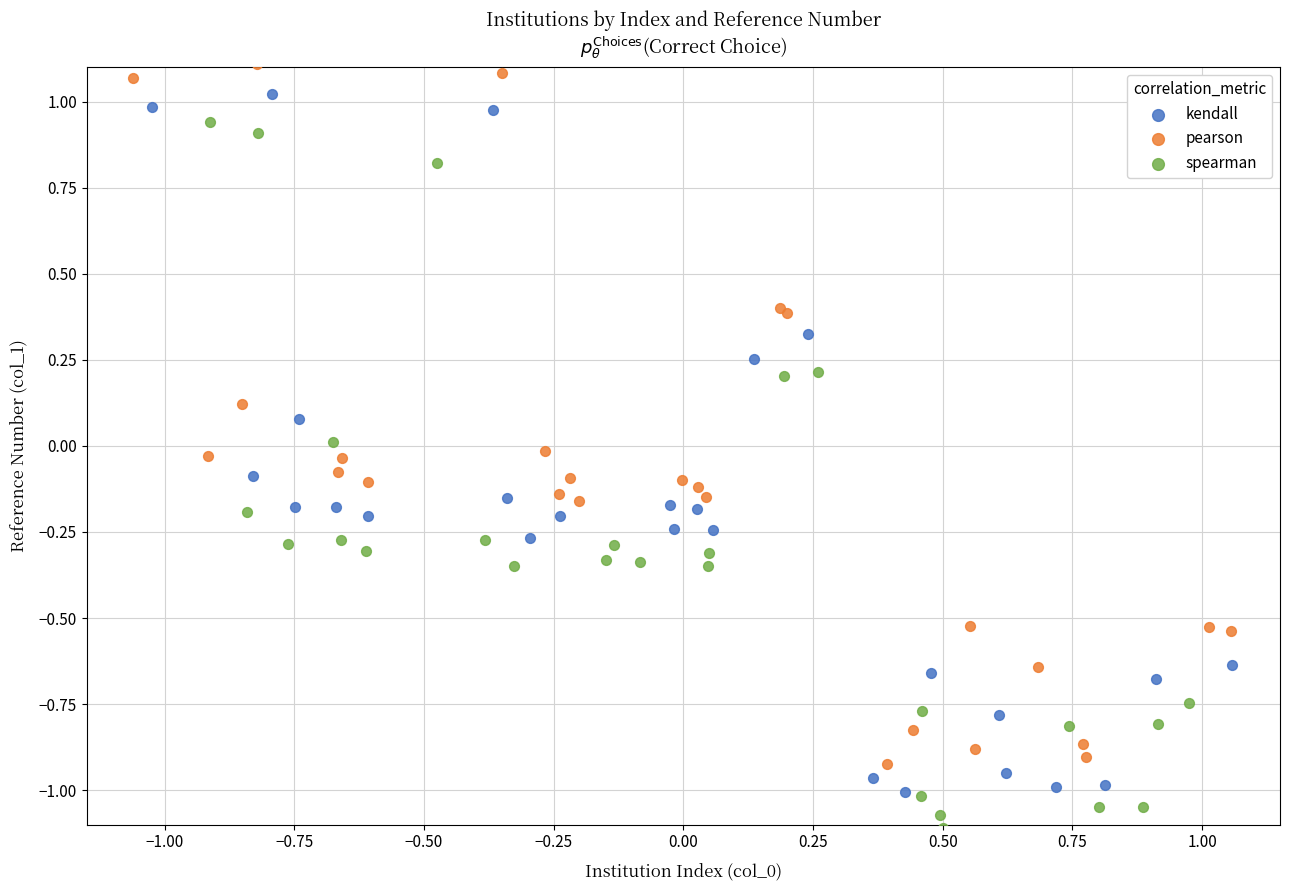

Which series reaches the minimum Y coordinate?

spearman